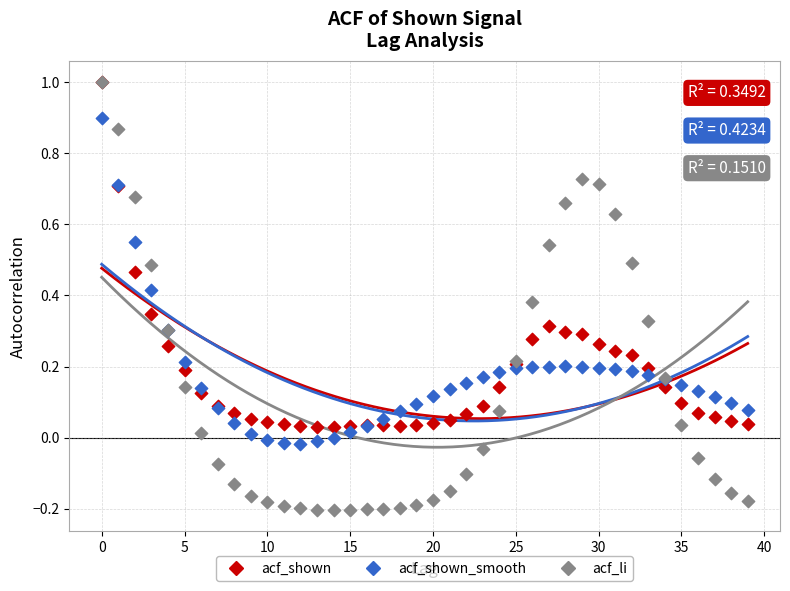

Which series reaches the minimum Y coordinate?

acf_li